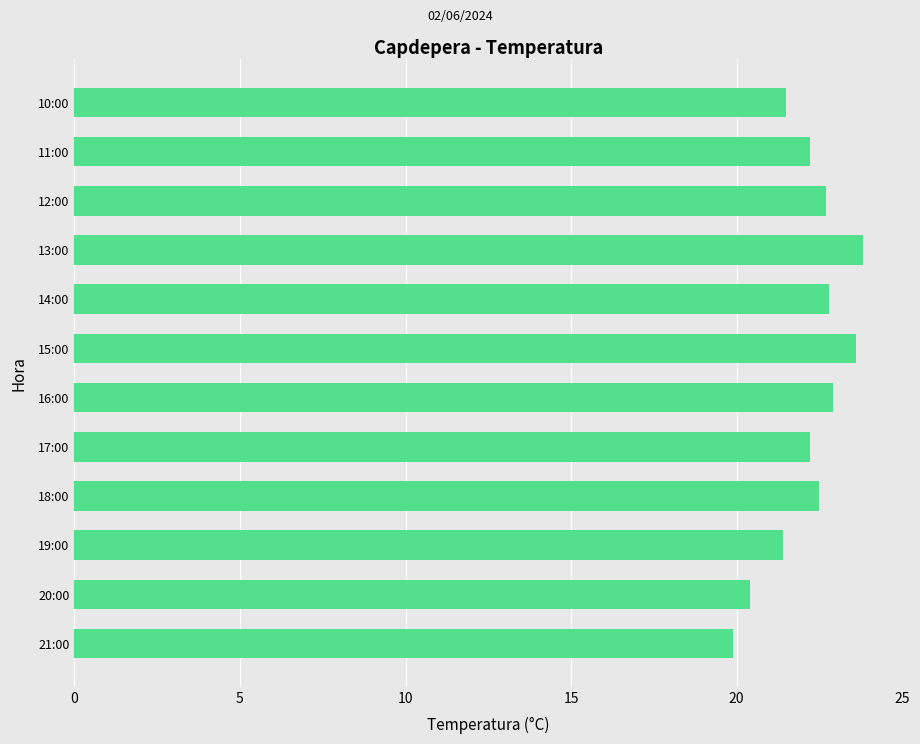

Is it true that the value at 17:00 is 12.5?

False